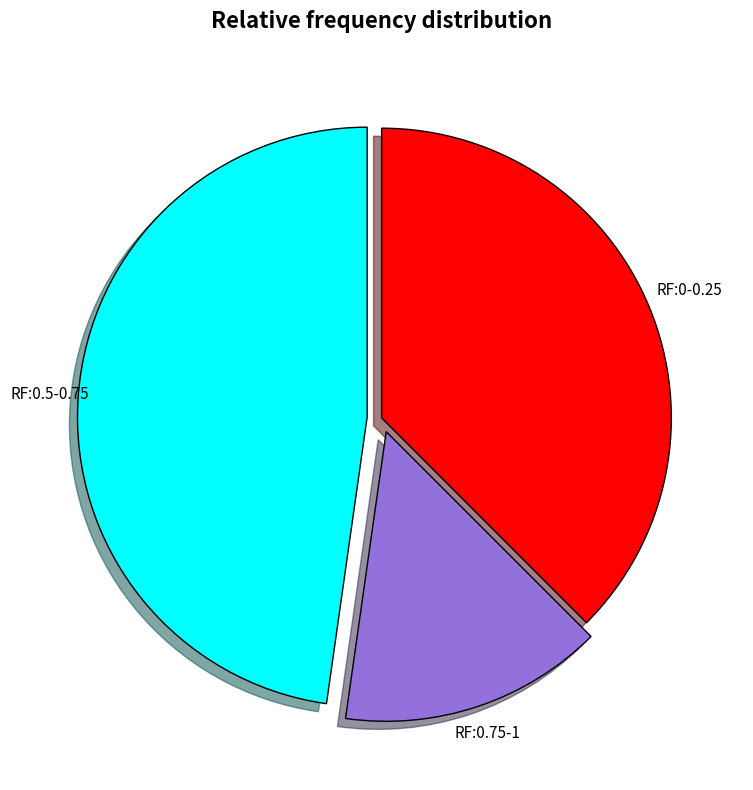

Does any single category account for the majority?

No